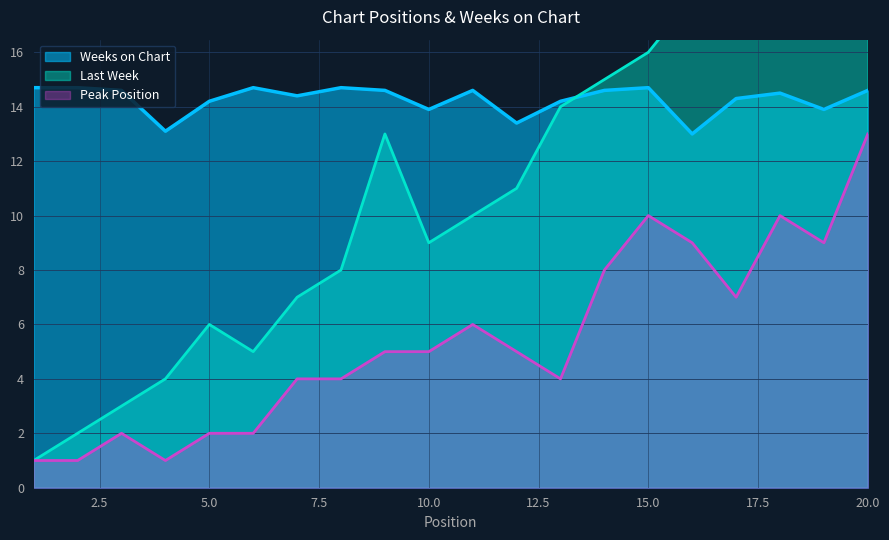

Rank the series at 15 from highest to lowest value.

Last Week, Weeks on Chart, Peak Position